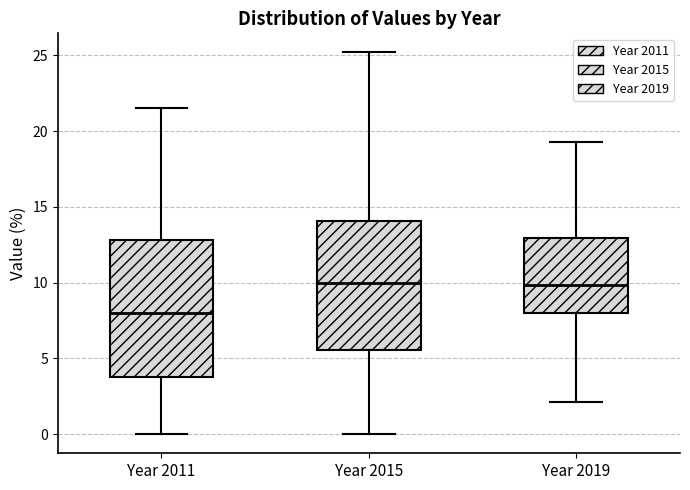

Which box's median line is the lowest?

Year 2011